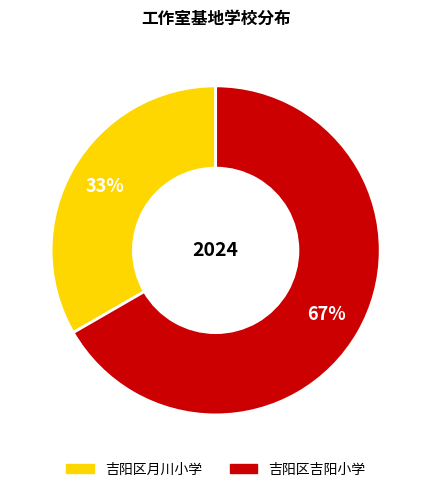

What is the smallest slice in the pie chart?

吉阳区月川小学